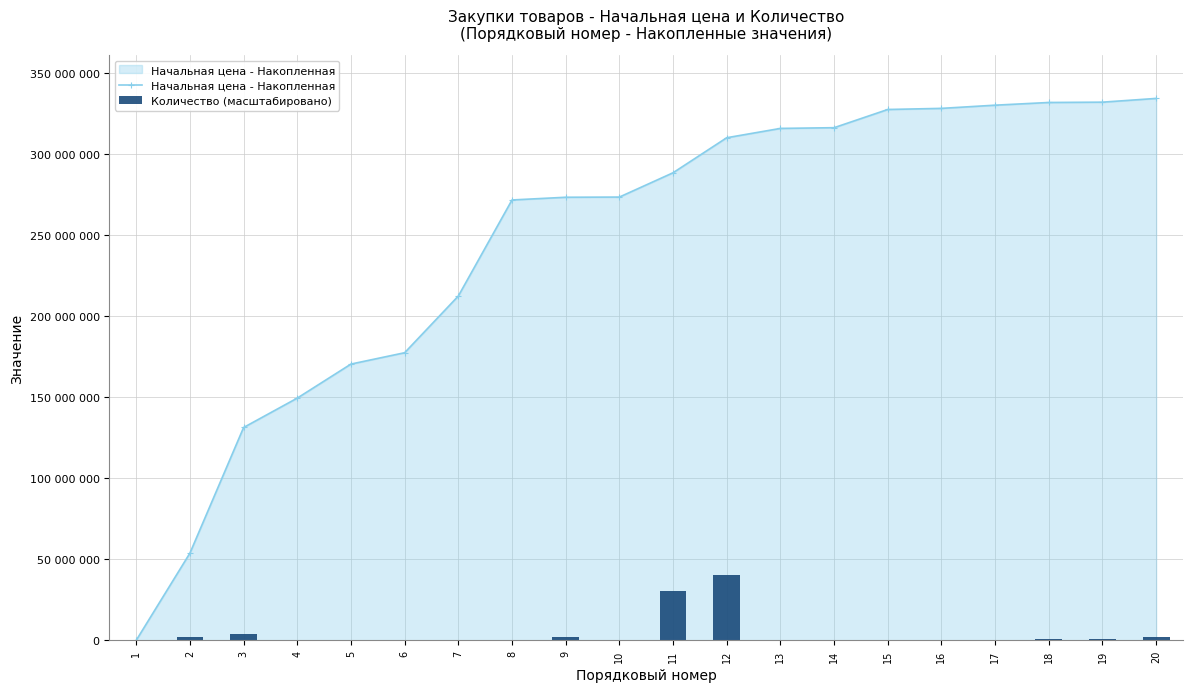

Which series has the largest total across all categories?

Начальная цена - Накопленная